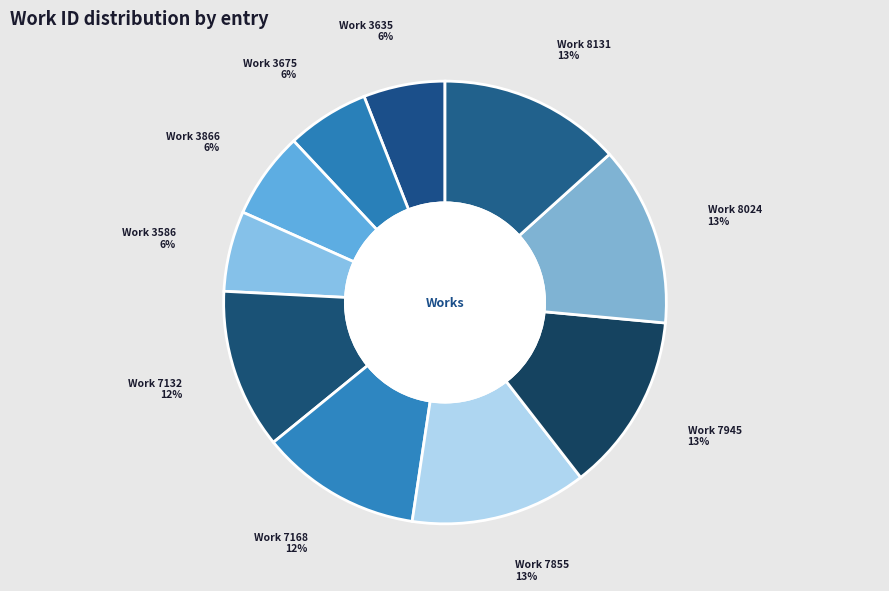

Count the number of slices in the pie.

10